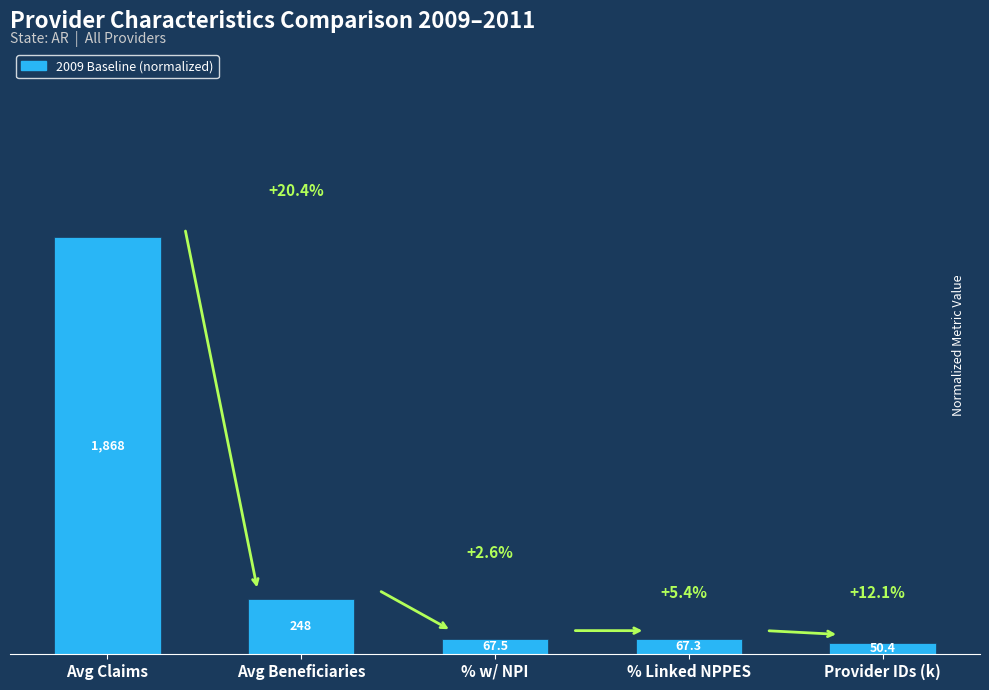

What is the change in value from Avg Beneficiaries to Provider IDs (k)?

-10.6